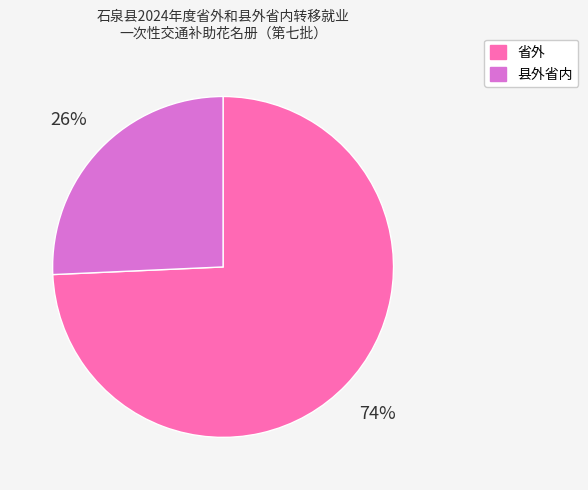

Is 省外 the majority of the pie?

Yes